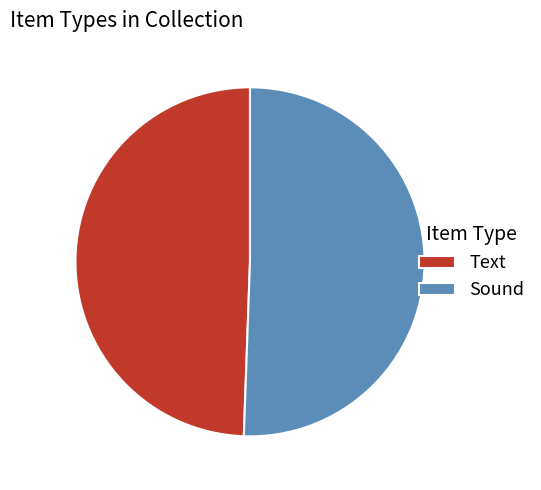

True or false: Sound accounts for 51% of the total.

True